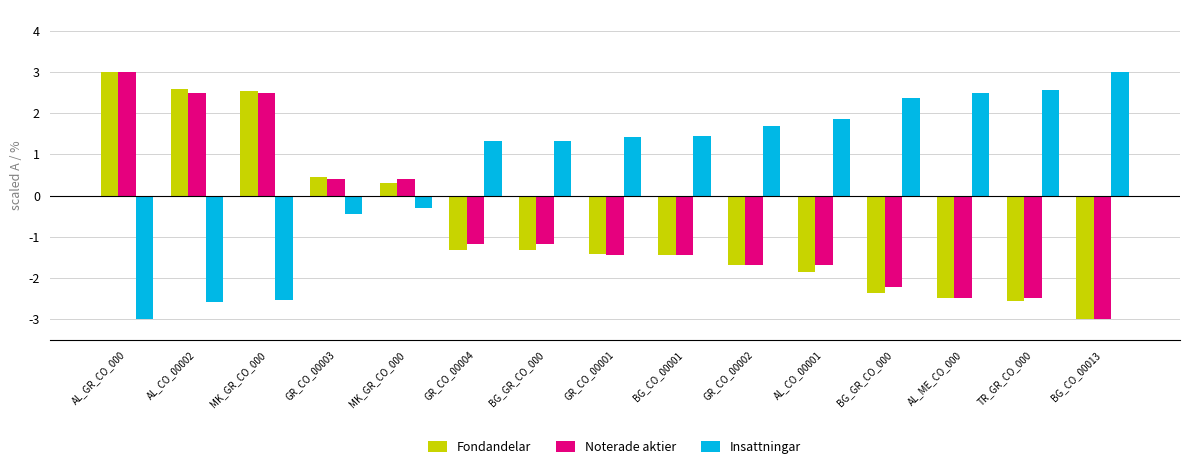

Read the Insattningar value at GR_CO_00001.

1.4